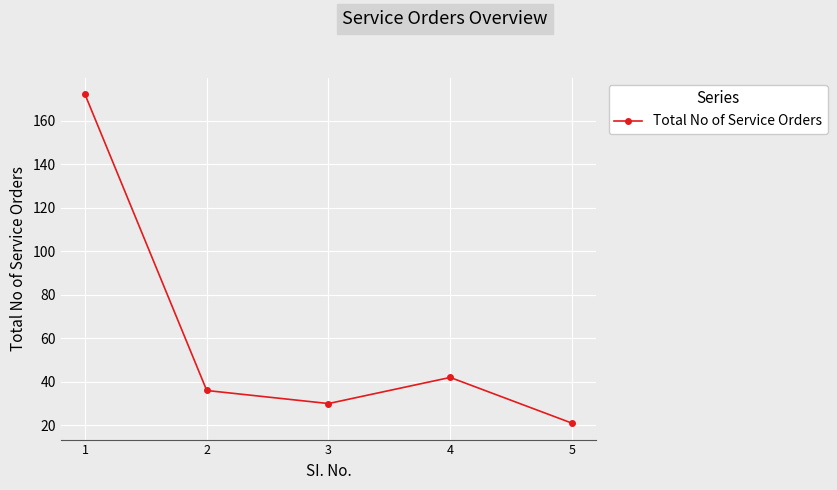

Reading left to right, transcribe all the data shown in this chart.

172	36	30	42	21